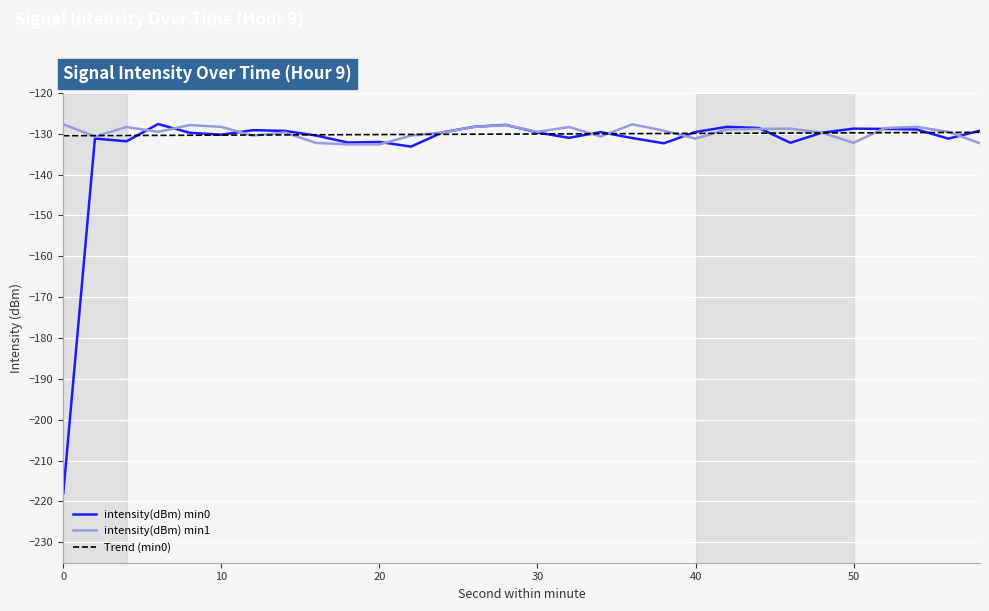

What is the minimum value shown in the chart?

-218.0